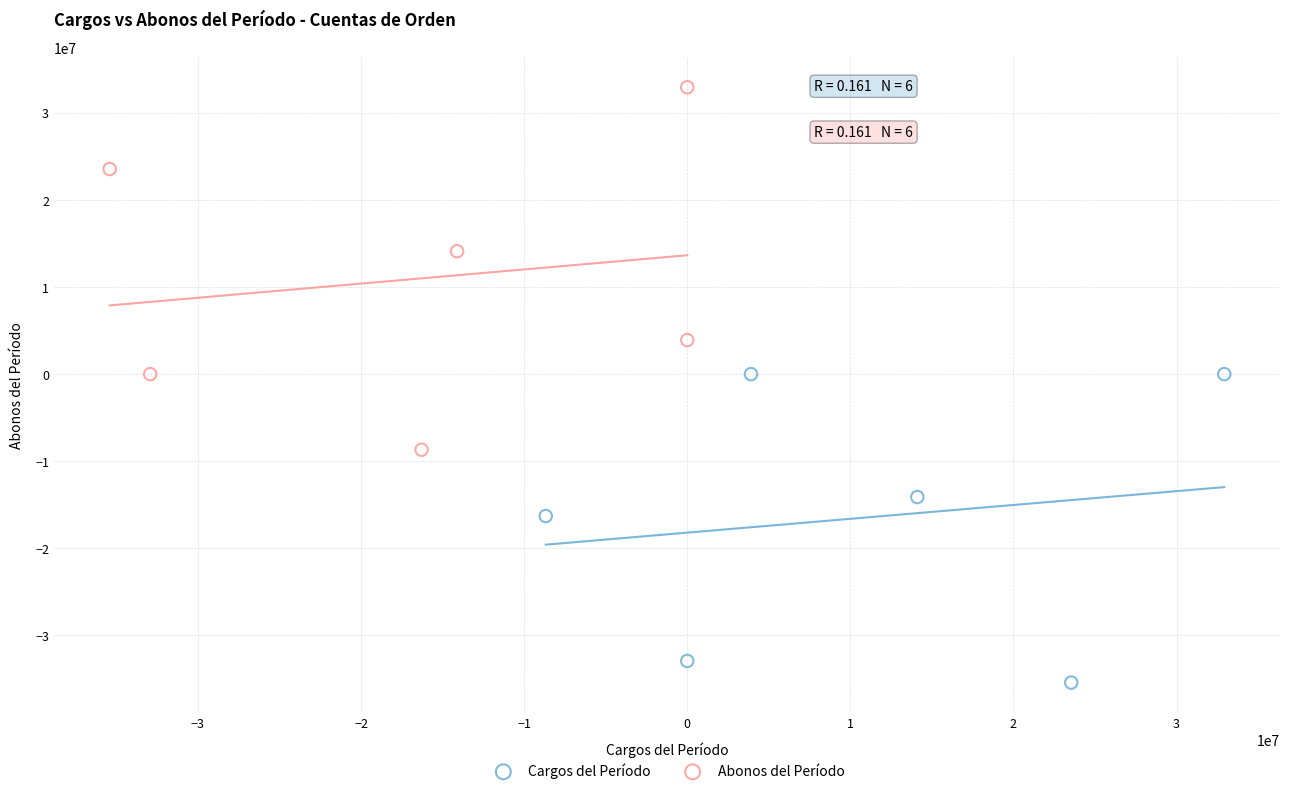

What are all the series names shown in the legend?

Cargos del Período, Abonos del Período